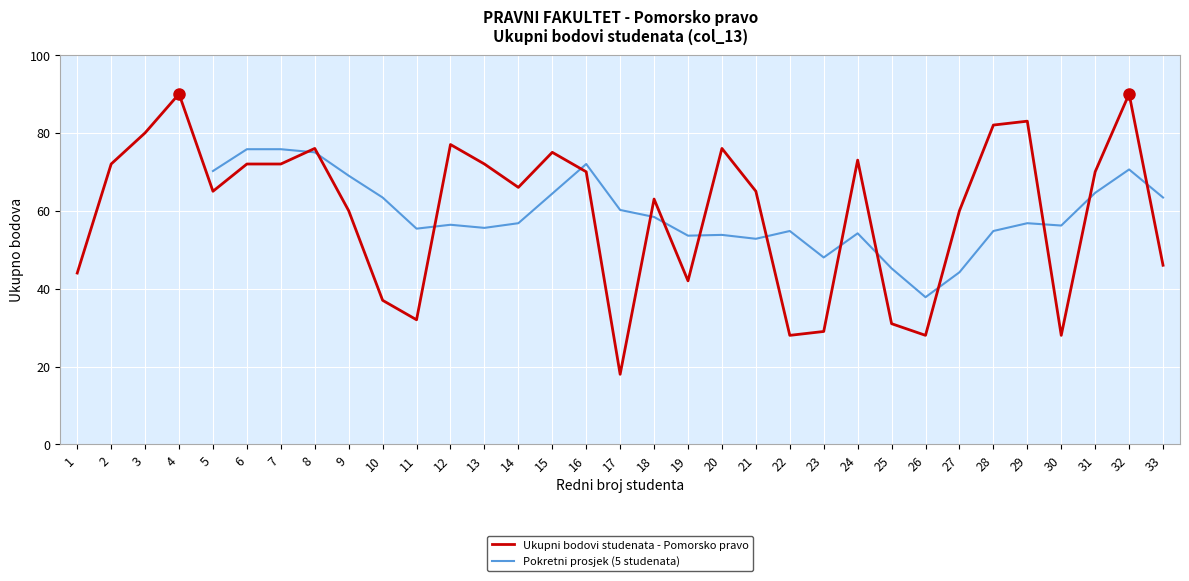

What is the change in value from 29 to 30?

-55